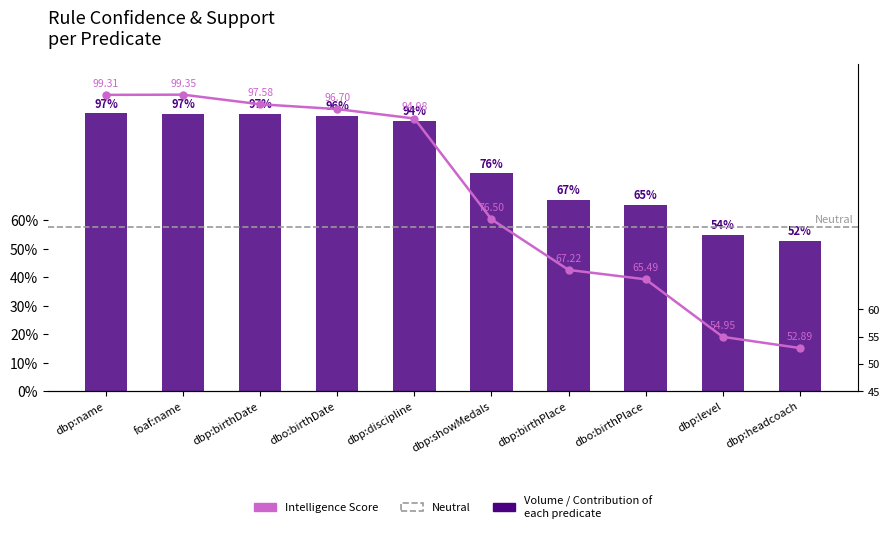

At how many categories does at least one series exceed 31?

10